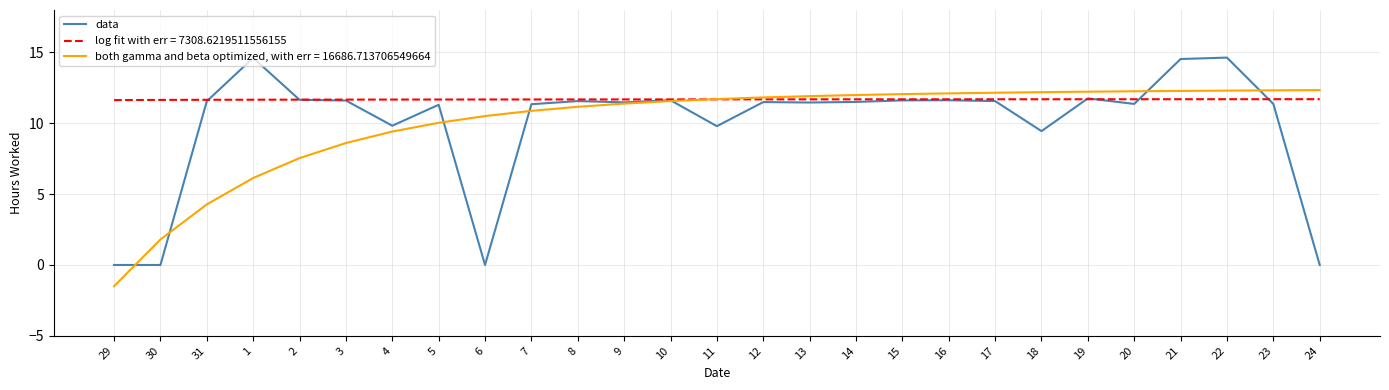

Does the chart have visible grid lines?

Yes